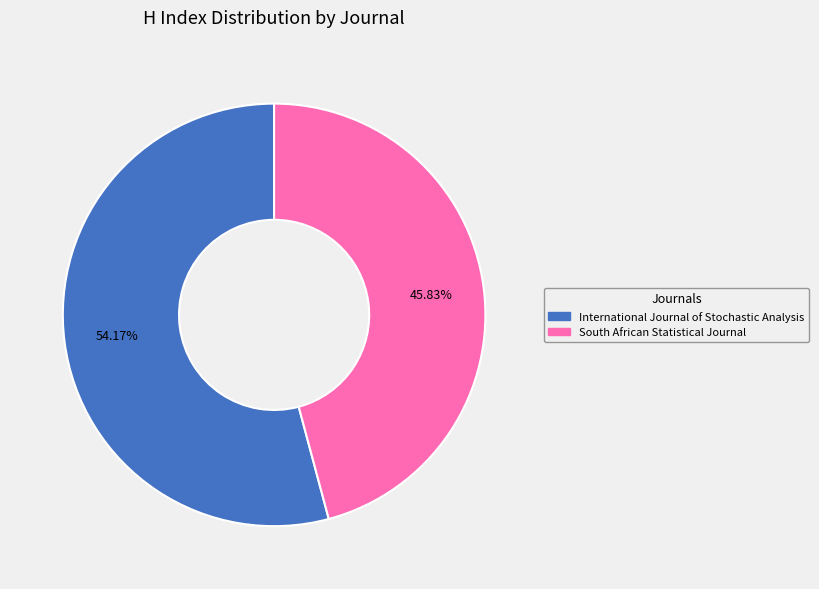

What is the total percentage of International Journal of Stochastic Analysis and South African Statistical Journal?

100.0%